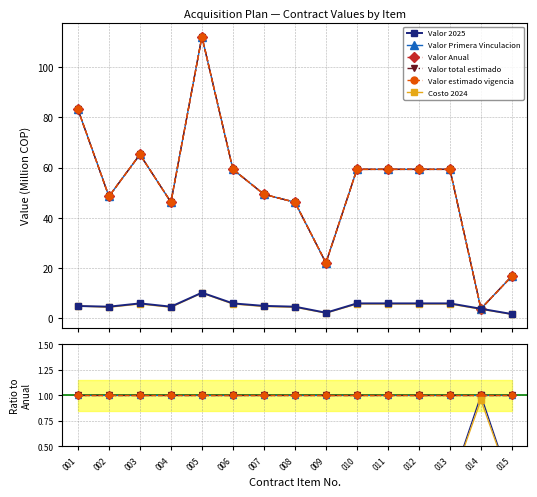

What is the lowest value of the Costo 2024 series?

0.1